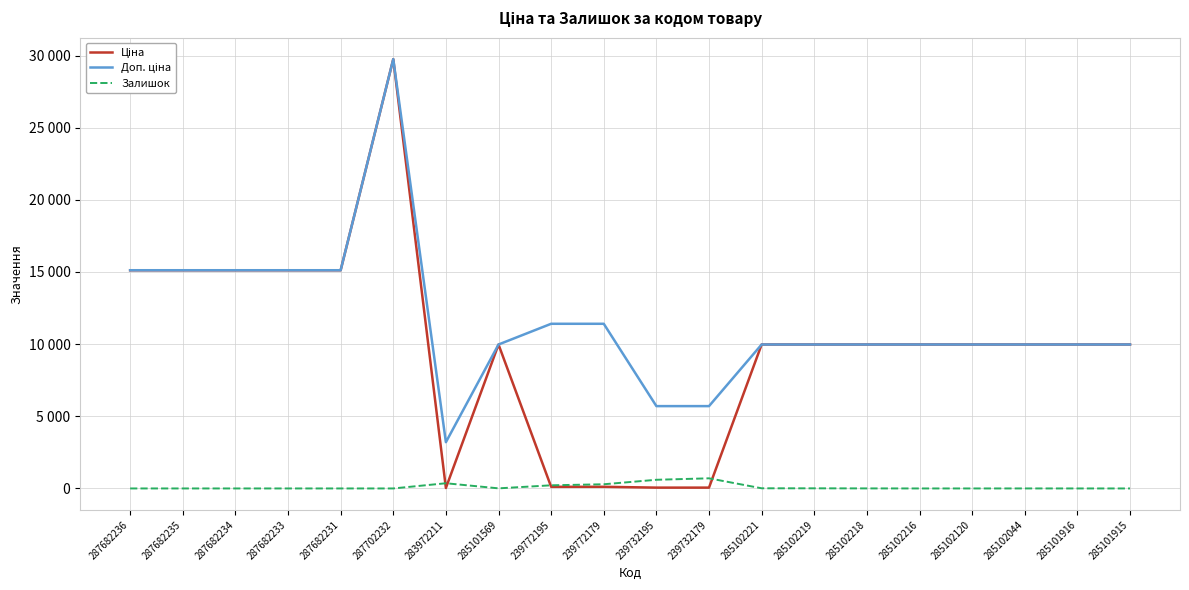

True or false: Залишок and Доп. ціна cross at least once.

False